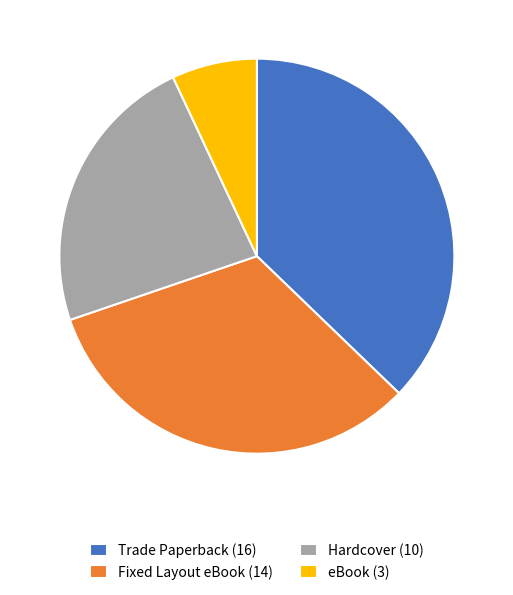

Which has a higher value, eBook (3) or Hardcover (10)?

Hardcover (10)